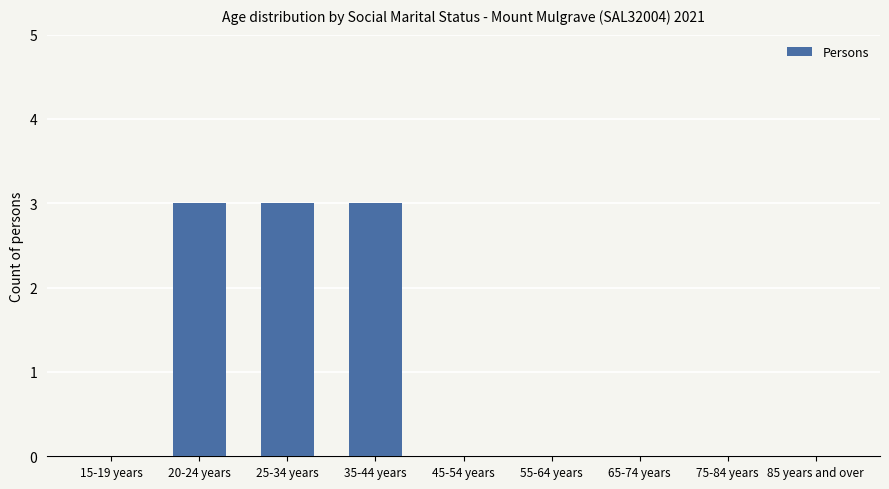

What is the sum of all values?

9